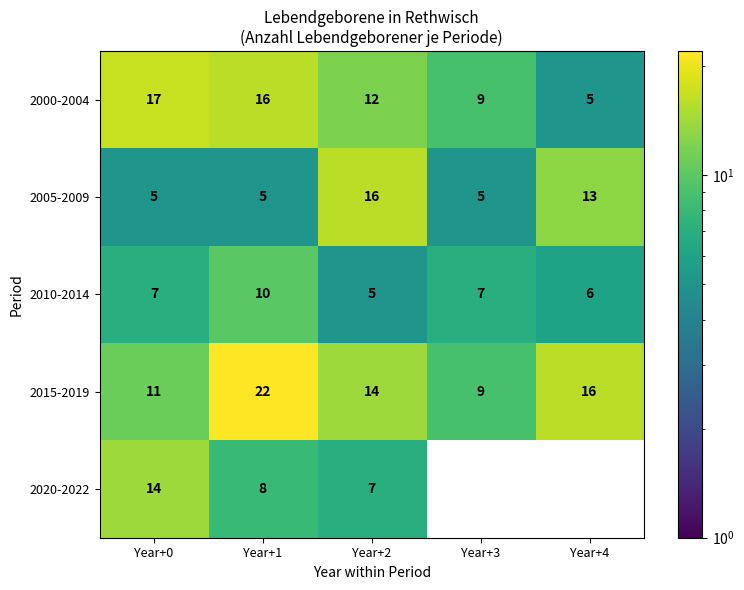

What value does the 2005-2009 series have at Year+4, to the nearest 10?

10